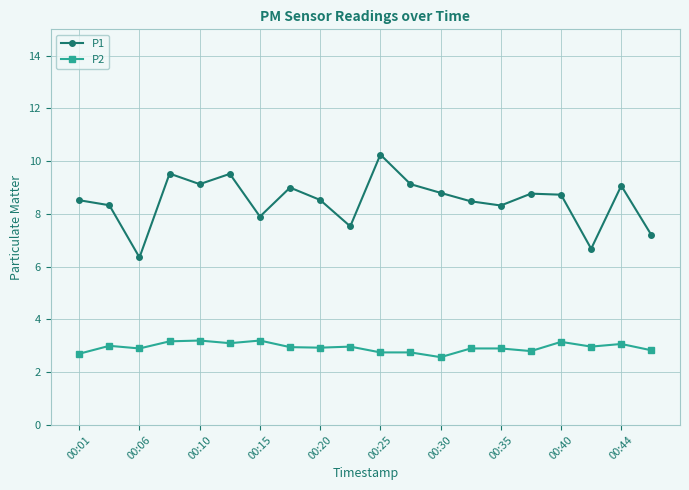

Which series has the largest range (max minus min)?

P1